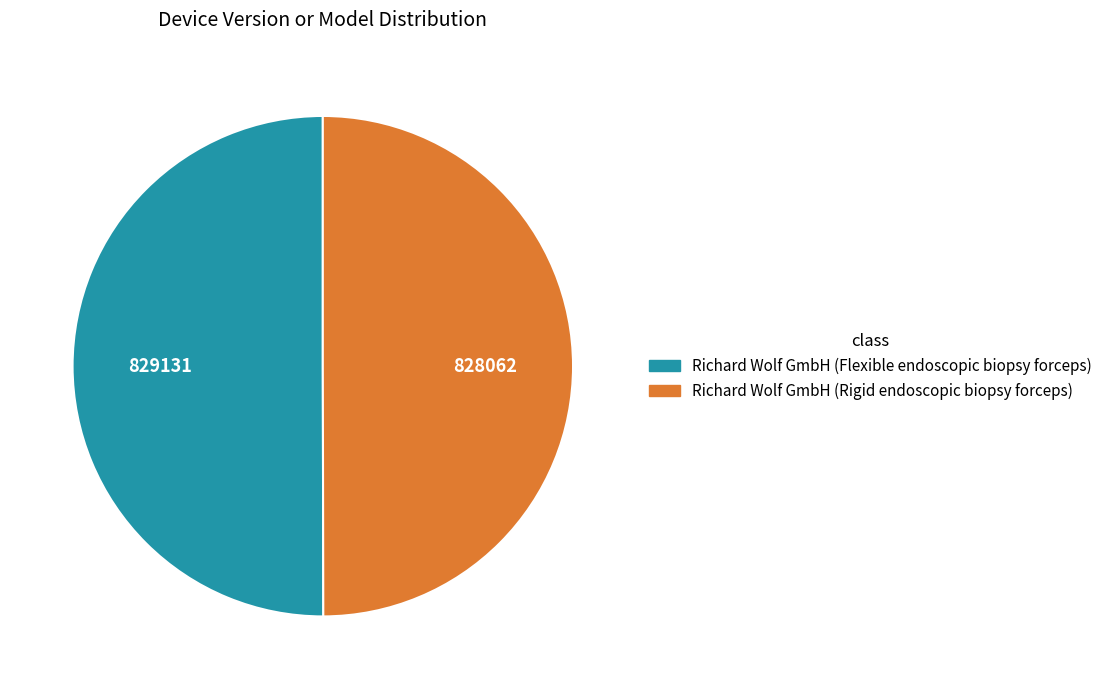

Approximately how many times larger is the value at Richard Wolf GmbH (Flexible endoscopic biopsy forceps) compared to Richard Wolf GmbH (Rigid endoscopic biopsy forceps)?

1.0